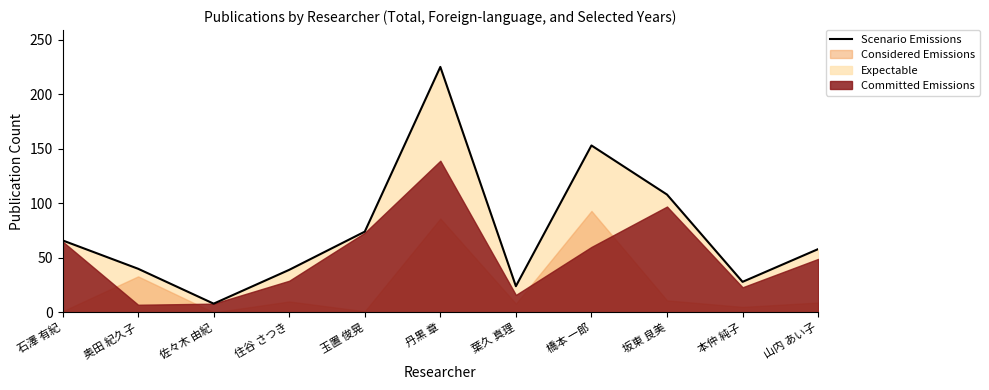

What is the greatest value displayed?

225